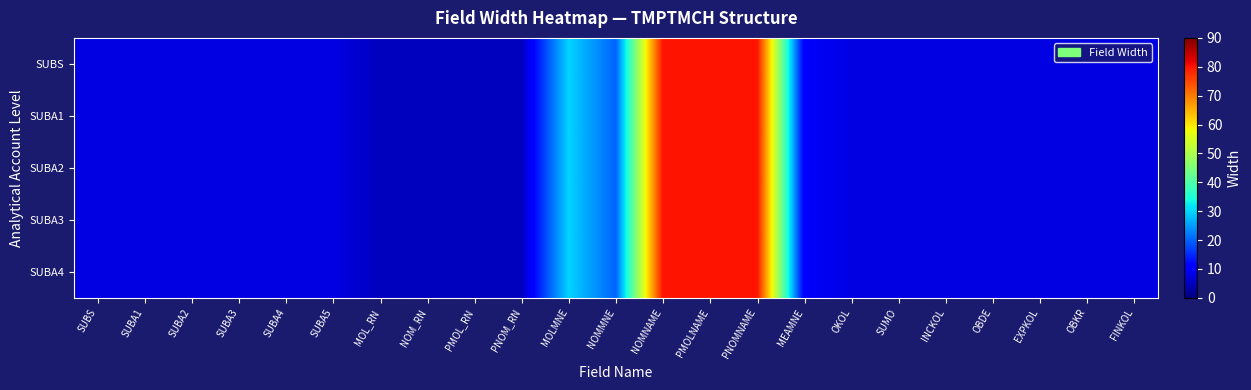

Count the number of data series in this chart.

5